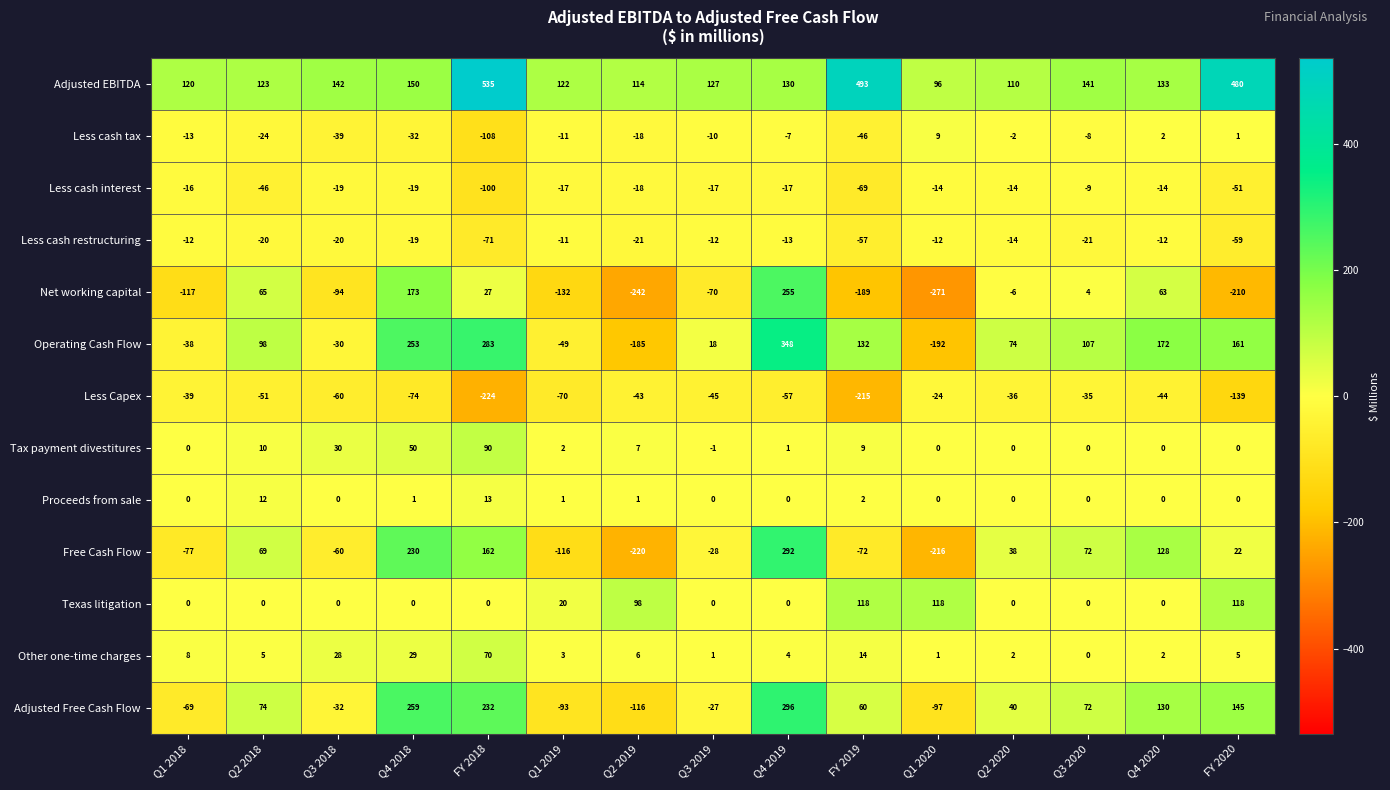

Which series has the largest total across all categories?

Adjusted EBITDA